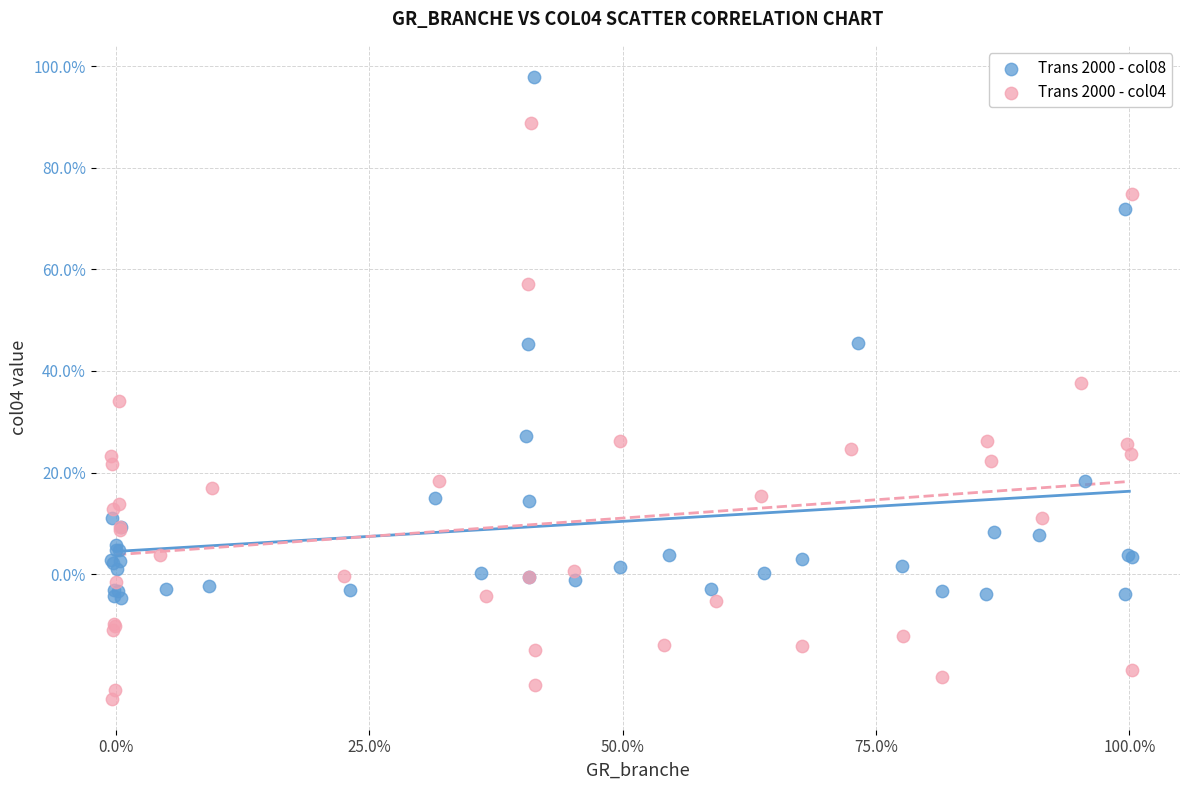

Which series contains the highest Y value?

Trans 2000 - col08